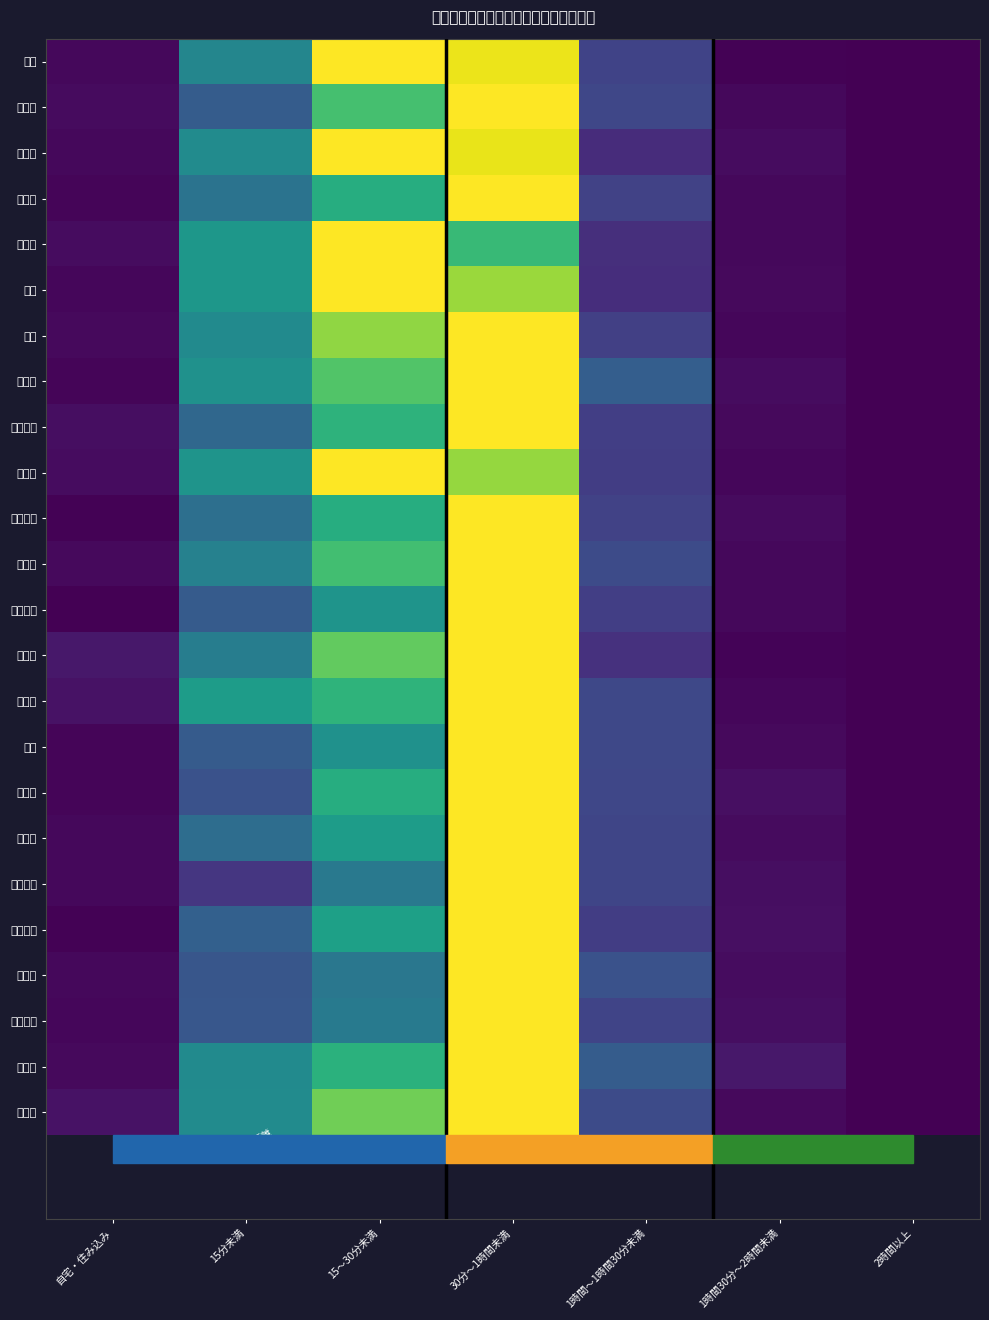

Reading right to left, extract all data points from this chart.

北区: 2時間以上=0.0	1時間30分～2時間未満=0.0	1時間～1時間30分未満=0.2	30分～1時間未満=1.0	15～30分未満=1.0	15分未満=0.5	自宅・住み込み=0.0
都島区: 2時間以上=0.0	1時間30分～2時間未満=0.0	1時間～1時間30分未満=0.2	30分～1時間未満=1.0	15～30分未満=0.7	15分未満=0.3	自宅・住み込み=0.0
福島区: 2時間以上=0.0	1時間30分～2時間未満=0.0	1時間～1時間30分未満=0.1	30分～1時間未満=1.0	15～30分未満=1.0	15分未満=0.5	自宅・住み込み=0.0
此花区: 2時間以上=0.0	1時間30分～2時間未満=0.0	1時間～1時間30分未満=0.2	30分～1時間未満=1.0	15～30分未満=0.6	15分未満=0.4	自宅・住み込み=0.0
中央区: 2時間以上=0.0	1時間30分～2時間未満=0.0	1時間～1時間30分未満=0.1	30分～1時間未満=0.7	15～30分未満=1.0	15分未満=0.5	自宅・住み込み=0.0
西区: 2時間以上=0.0	1時間30分～2時間未満=0.0	1時間～1時間30分未満=0.1	30分～1時間未満=0.8	15～30分未満=1.0	15分未満=0.5	自宅・住み込み=0.0
港区: 2時間以上=0.0	1時間30分～2時間未満=0.0	1時間～1時間30分未満=0.2	30分～1時間未満=1.0	15～30分未満=0.8	15分未満=0.5	自宅・住み込み=0.0
大正区: 2時間以上=0.0	1時間30分～2時間未満=0.0	1時間～1時間30分未満=0.3	30分～1時間未満=1.0	15～30分未満=0.7	15分未満=0.5	自宅・住み込み=0.0
天王寺区: 2時間以上=0.0	1時間30分～2時間未満=0.0	1時間～1時間30分未満=0.2	30分～1時間未満=1.0	15～30分未満=0.6	15分未満=0.3	自宅・住み込み=0.0
浪速区: 2時間以上=0.0	1時間30分～2時間未満=0.0	1時間～1時間30分未満=0.2	30分～1時間未満=0.8	15～30分未満=1.0	15分未満=0.5	自宅・住み込み=0.0
西淀川区: 2時間以上=0.0	1時間30分～2時間未満=0.0	1時間～1時間30分未満=0.2	30分～1時間未満=1.0	15～30分未満=0.6	15分未満=0.4	自宅・住み込み=0.0
淀川区: 2時間以上=0.0	1時間30分～2時間未満=0.0	1時間～1時間30分未満=0.2	30分～1時間未満=1.0	15～30分未満=0.7	15分未満=0.4	自宅・住み込み=0.0
東淀川区: 2時間以上=0.0	1時間30分～2時間未満=0.0	1時間～1時間30分未満=0.2	30分～1時間未満=1.0	15～30分未満=0.5	15分未満=0.3	自宅・住み込み=0.0
東成区: 2時間以上=0.0	1時間30分～2時間未満=0.0	1時間～1時間30分未満=0.1	30分～1時間未満=1.0	15～30分未満=0.8	15分未満=0.4	自宅・住み込み=0.1
生野区: 2時間以上=0.0	1時間30分～2時間未満=0.0	1時間～1時間30分未満=0.2	30分～1時間未満=1.0	15～30分未満=0.7	15分未満=0.6	自宅・住み込み=0.1
旭区: 2時間以上=0.0	1時間30分～2時間未満=0.0	1時間～1時間30分未満=0.2	30分～1時間未満=1.0	15～30分未満=0.5	15分未満=0.3	自宅・住み込み=0.0
城東区: 2時間以上=0.0	1時間30分～2時間未満=0.0	1時間～1時間30分未満=0.2	30分～1時間未満=1.0	15～30分未満=0.6	15分未満=0.3	自宅・住み込み=0.0
鶴見区: 2時間以上=0.0	1時間30分～2時間未満=0.0	1時間～1時間30分未満=0.2	30分～1時間未満=1.0	15～30分未満=0.6	15分未満=0.4	自宅・住み込み=0.0
阿倍野区: 2時間以上=0.0	1時間30分～2時間未満=0.0	1時間～1時間30分未満=0.2	30分～1時間未満=1.0	15～30分未満=0.4	15分未満=0.2	自宅・住み込み=0.0
住之江区: 2時間以上=0.0	1時間30分～2時間未満=0.0	1時間～1時間30分未満=0.2	30分～1時間未満=1.0	15～30分未満=0.6	15分未満=0.3	自宅・住み込み=0.0
住吉区: 2時間以上=0.0	1時間30分～2時間未満=0.0	1時間～1時間30分未満=0.3	30分～1時間未満=1.0	15～30分未満=0.4	15分未満=0.3	自宅・住み込み=0.0
東住吉区: 2時間以上=0.0	1時間30分～2時間未満=0.0	1時間～1時間30分未満=0.2	30分～1時間未満=1.0	15～30分未満=0.4	15分未満=0.3	自宅・住み込み=0.0
平野区: 2時間以上=0.0	1時間30分～2時間未満=0.1	1時間～1時間30分未満=0.3	30分～1時間未満=1.0	15～30分未満=0.6	15分未満=0.5	自宅・住み込み=0.0
西成区: 2時間以上=0.0	1時間30分～2時間未満=0.0	1時間～1時間30分未満=0.2	30分～1時間未満=1.0	15～30分未満=0.8	15分未満=0.5	自宅・住み込み=0.0